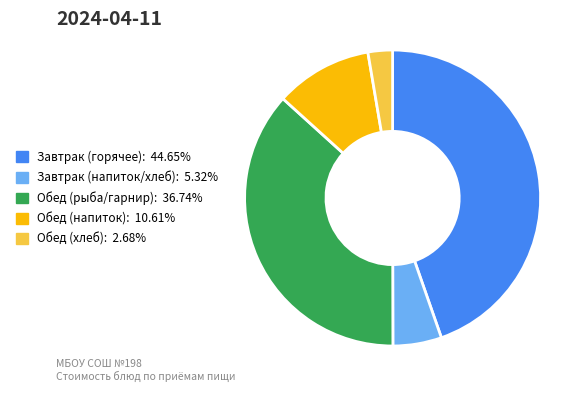

Does any single category account for the majority?

No